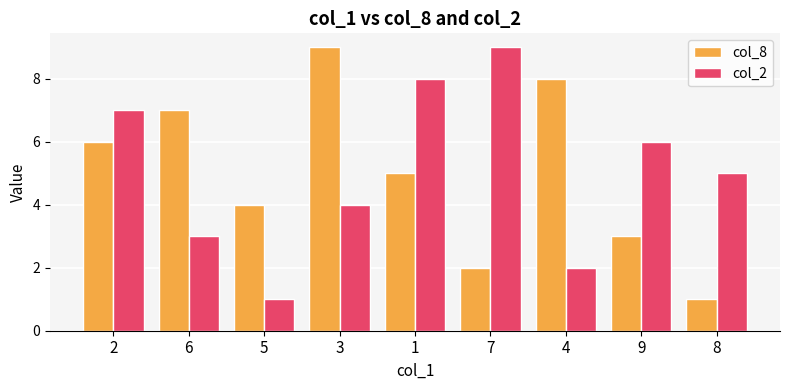

Reading left to right, list all the values displayed in this chart.

col_8: 6	7	4	9	5	2	8	3	1
col_2: 7	3	1	4	8	9	2	6	5